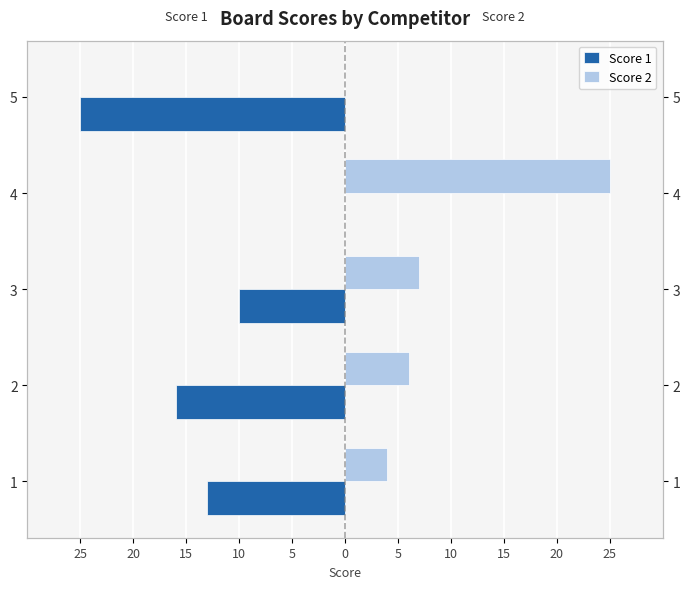

Read the Score 2 value at 2, to the nearest 10.

10